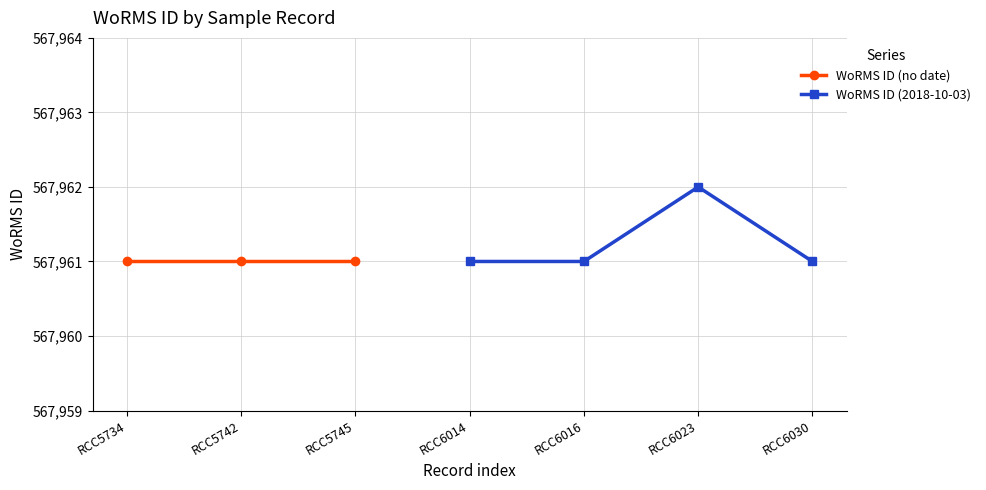

What is the average value?

567961